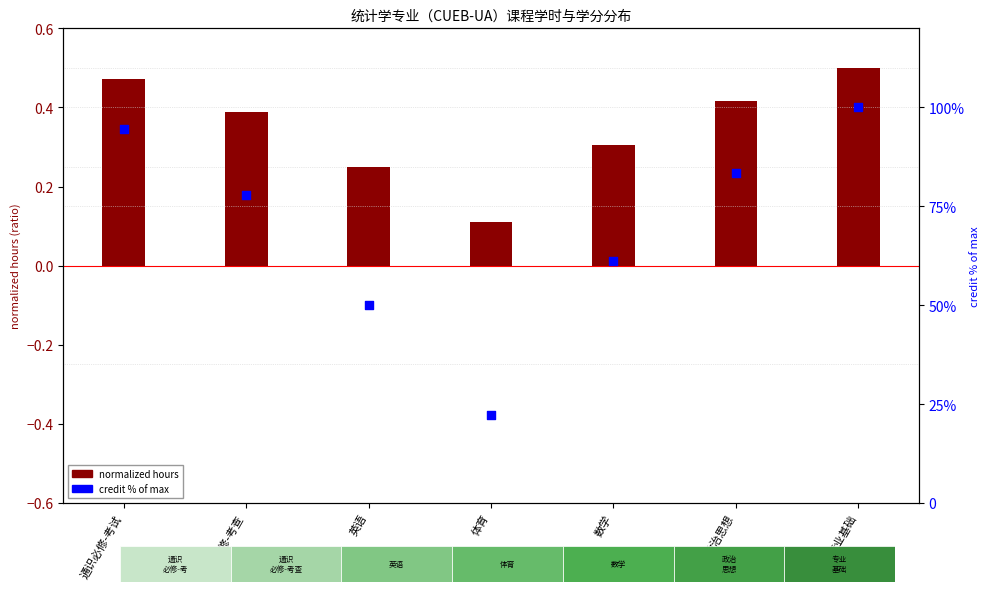

Which series reaches the maximum Y coordinate?

credit % of max